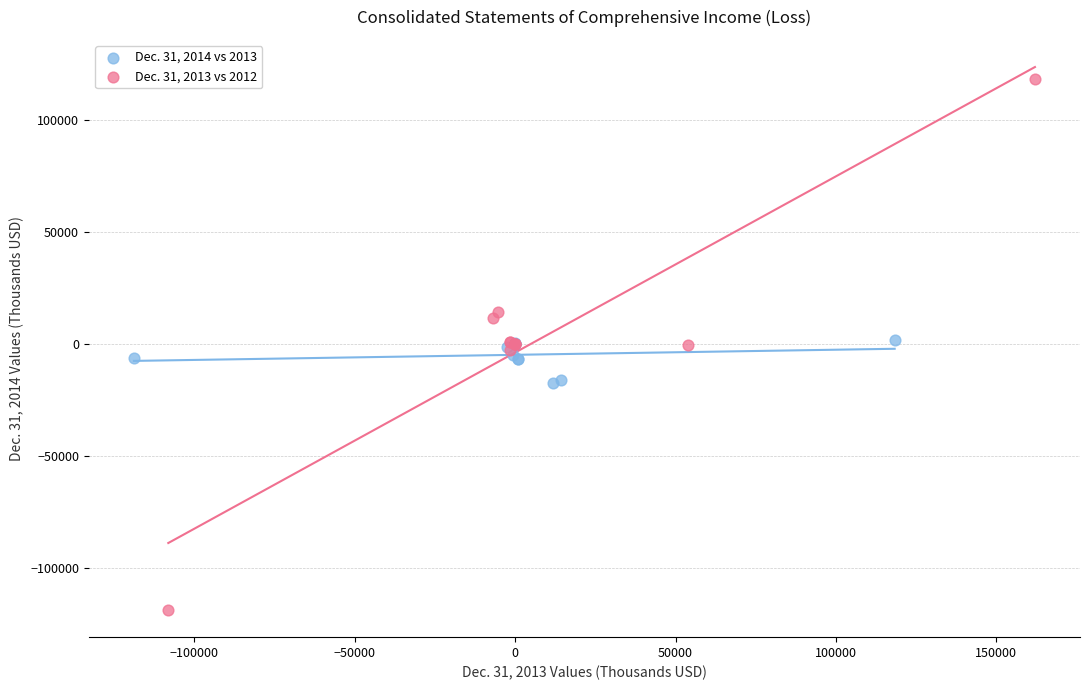

Which series reaches the minimum Y coordinate?

Dec. 31, 2013 vs 2012